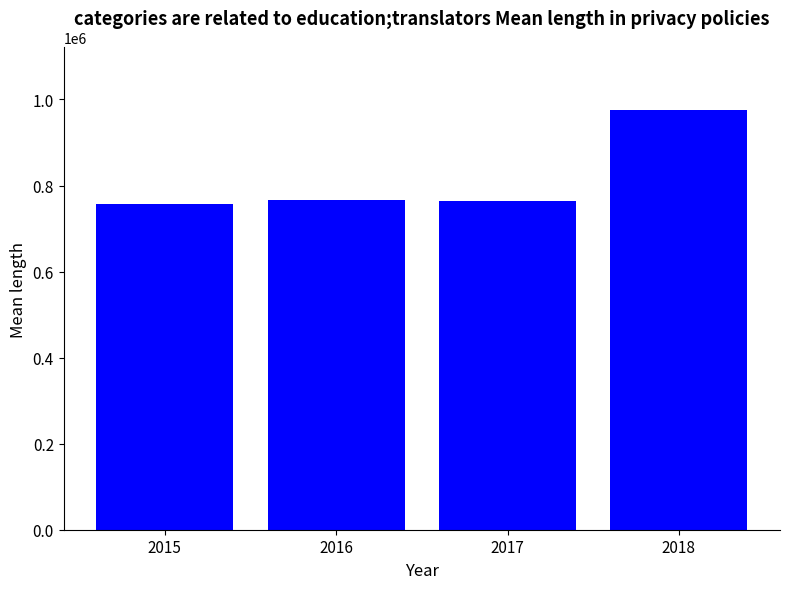

What is the value of the 3rd bar from the left?

765112.8